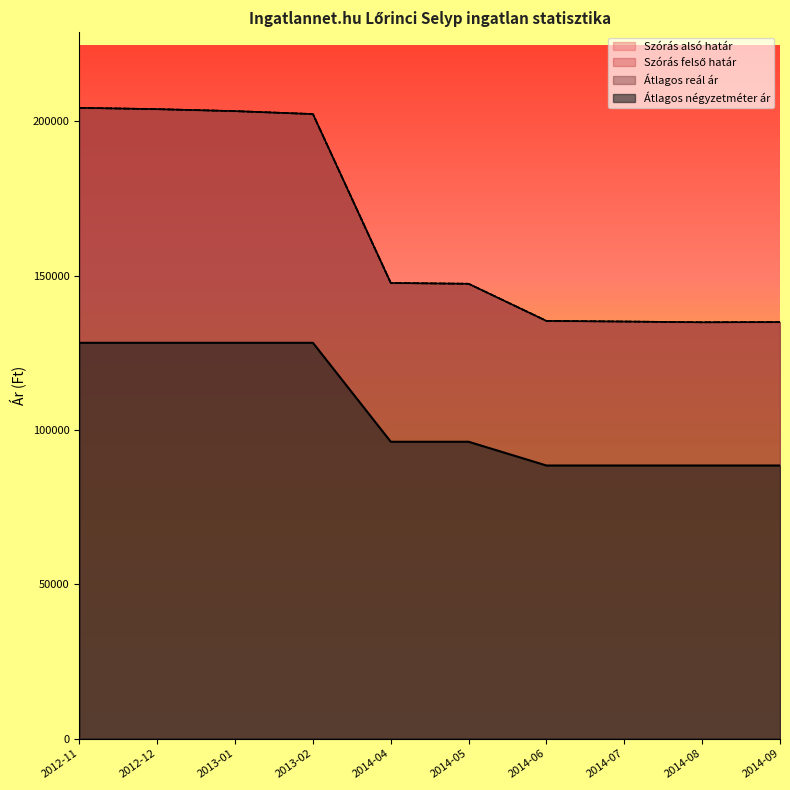

How many data points in Szórás felső határ are less than 147595?

5